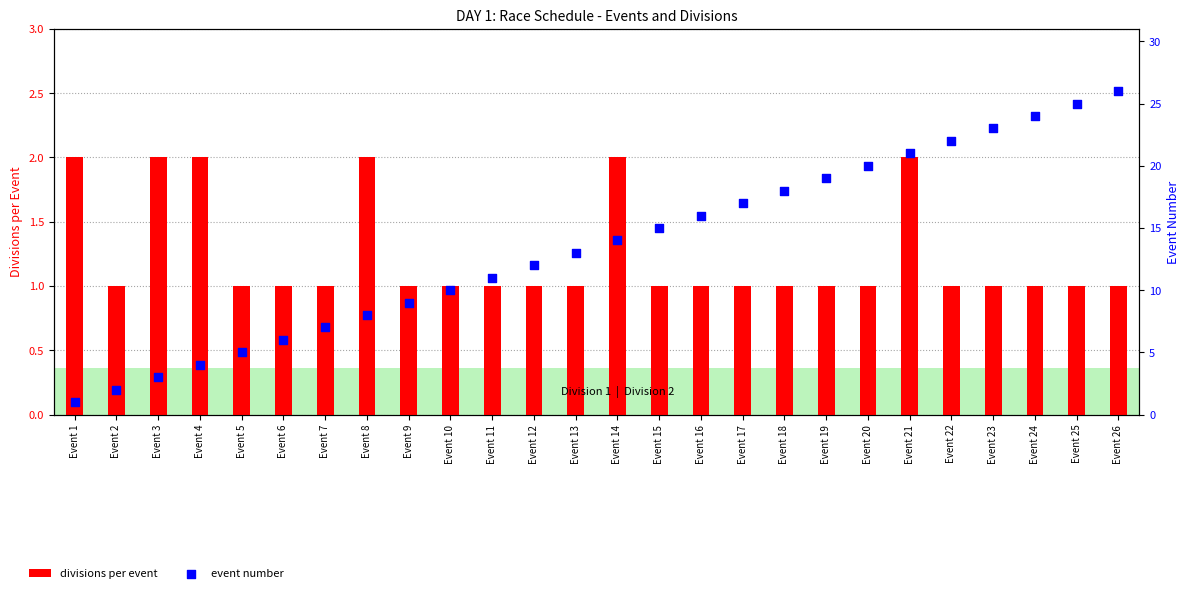

Is the value of event number at Event 10 greater than the value of divisions per event at Event 3?

Yes